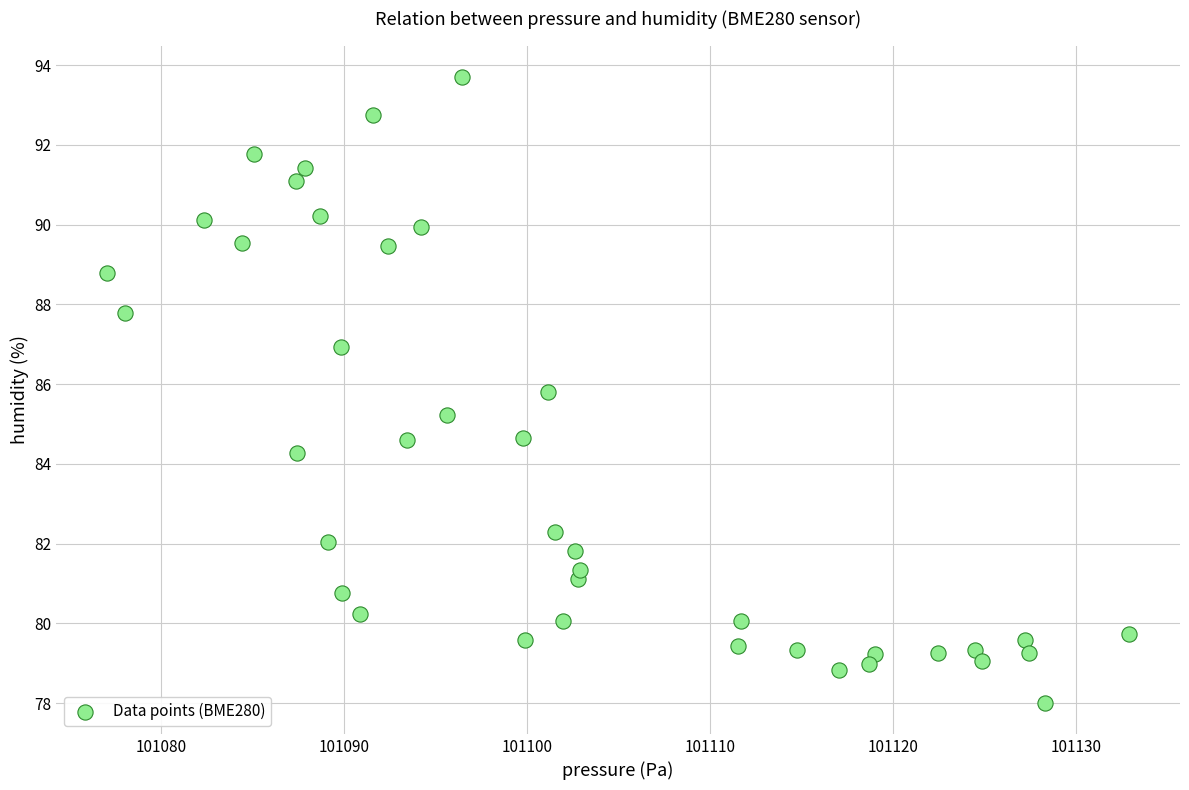

What is the range of Y values (max minus min)?

15.7